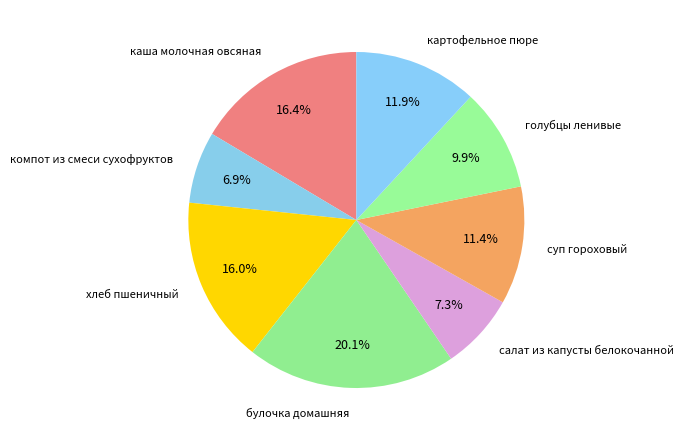

To the nearest percent, what is the difference between the largest and smallest slice percentages?

13%